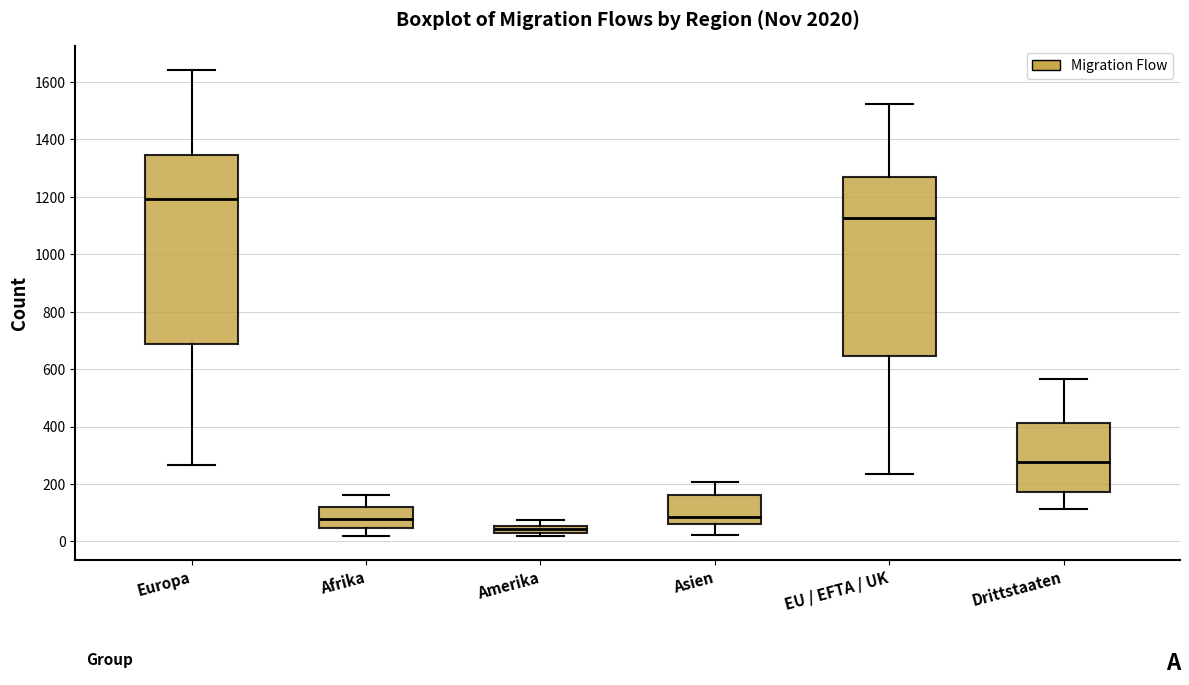

Which box has the highest median line?

Europa